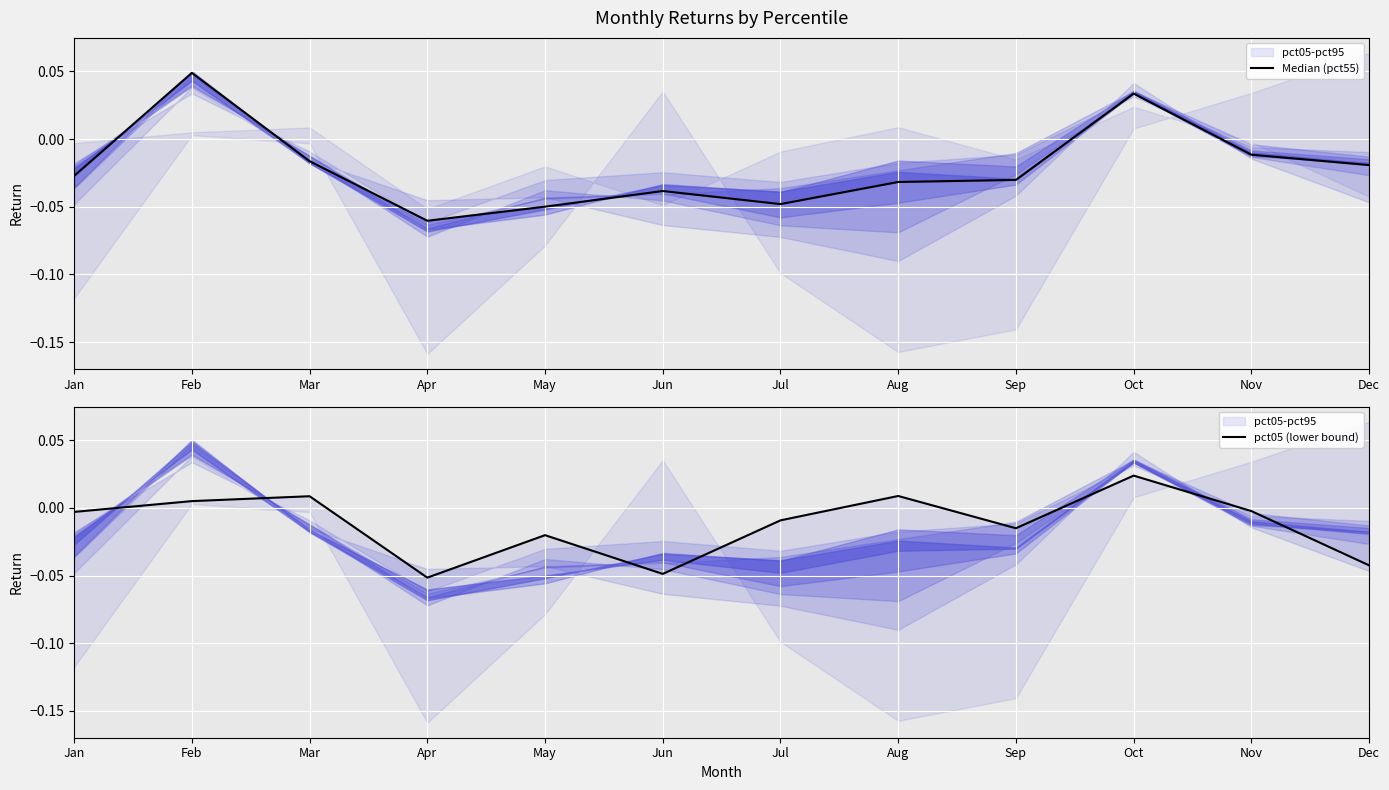

Where does the pct05 (lower bound) series first go above 0?

Feb